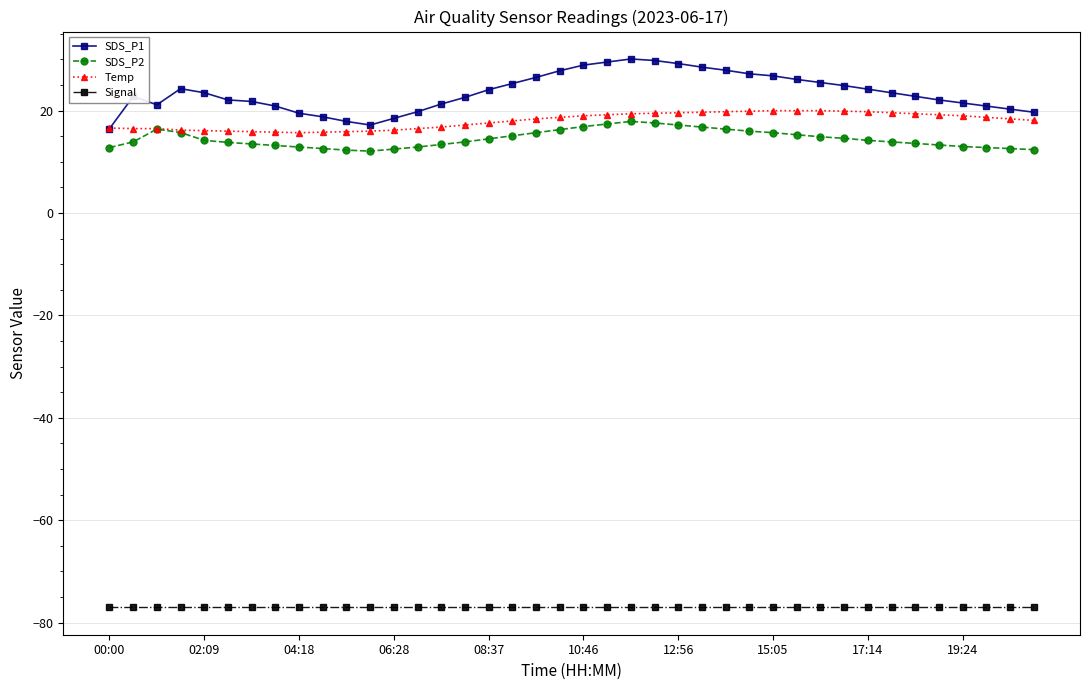

Which series has the largest range (max minus min)?

SDS_P1